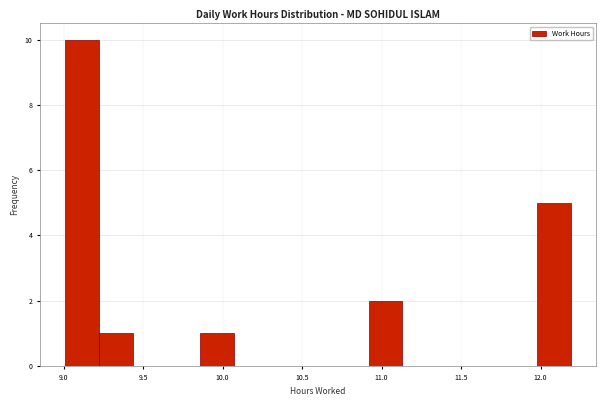

Reading left to right, transcribe this chart: for each bar, give the range it covers on the x-axis and its height. Neither the bar edges nor the heights are printed on the chart, so give them approximately, as read against the axes.

9.00 to 9.20: 10
9.20 to 9.45: 1
9.45 to 9.65: 0
9.65 to 9.85: 0
9.85 to 10.05: 1
10.05 to 10.30: 0
10.30 to 10.50: 0
10.50 to 10.70: 0
10.70 to 10.90: 0
10.90 to 11.15: 2
11.15 to 11.35: 0
11.35 to 11.55: 0
11.55 to 11.75: 0
11.75 to 12.00: 0
12.00 to 12.20: 5